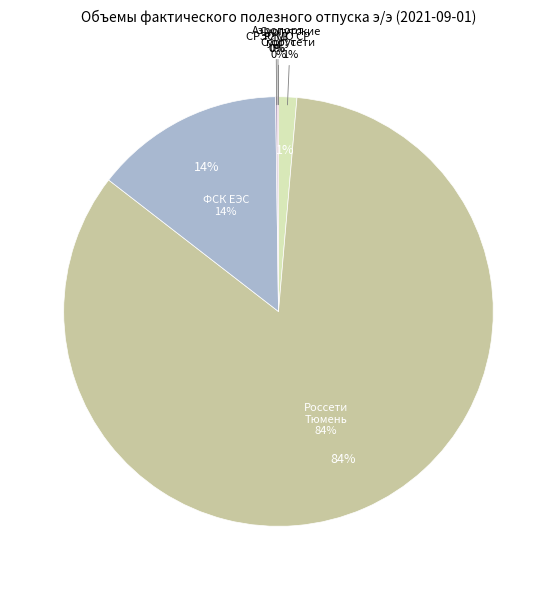

Is it true that ПАО "ФСК ЕЭС" is 4% of the pie?

False